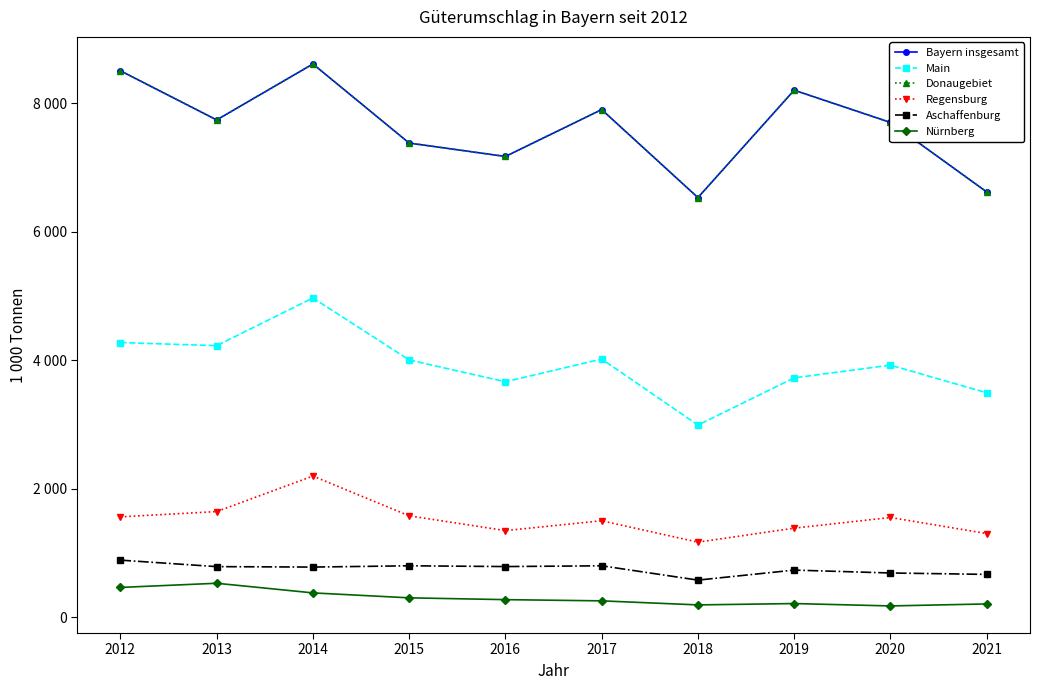

Does the chart have visible grid lines?

No